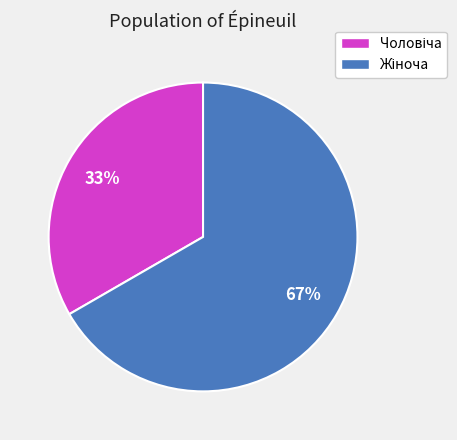

To the nearest percent, what is the average slice percentage?

50%